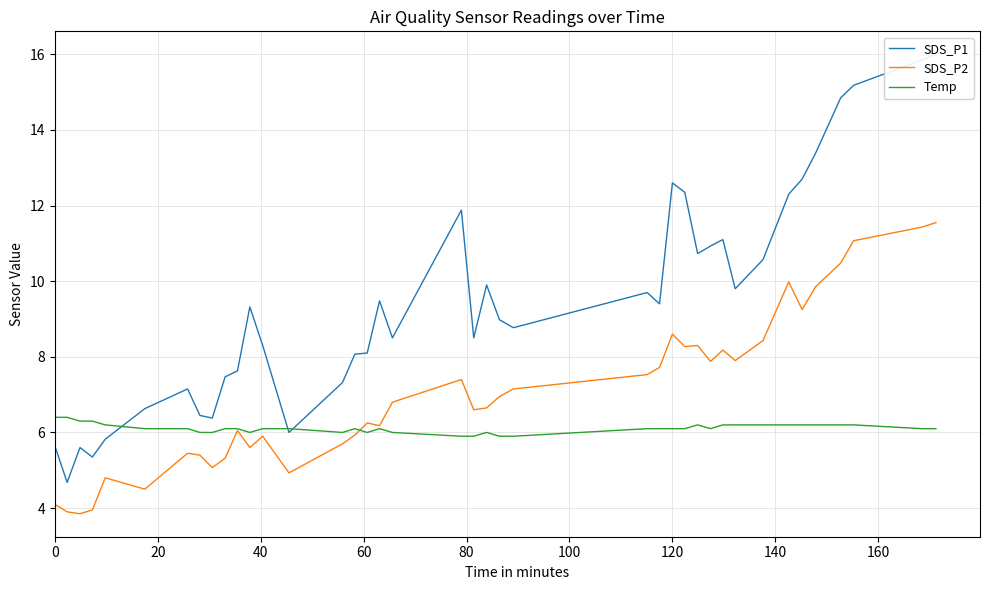

Where is SDS_P1 nearest to the value 10?

21